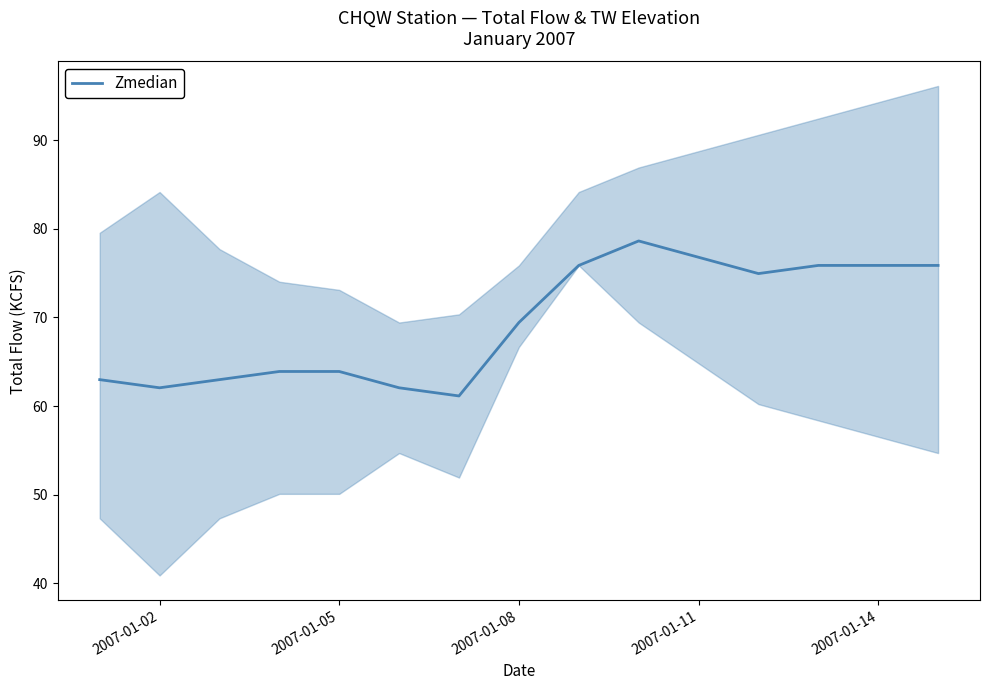

Is it true that the value at 2007-01-02 is 98.5?

False